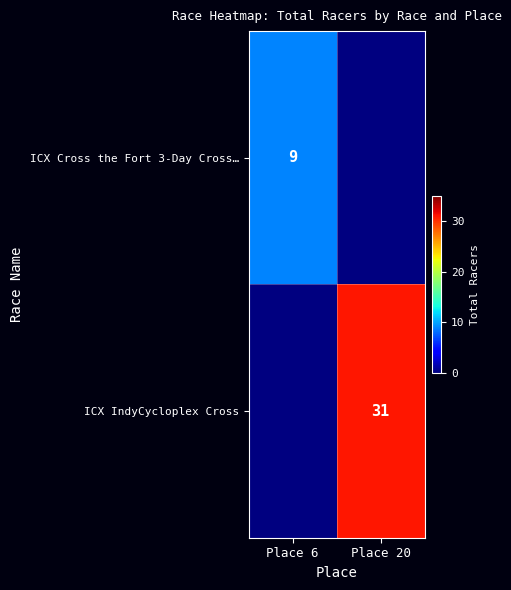

The ICX Cross the Fort 3-Day Cross… series shows 9 at Place 6. True or false?

True